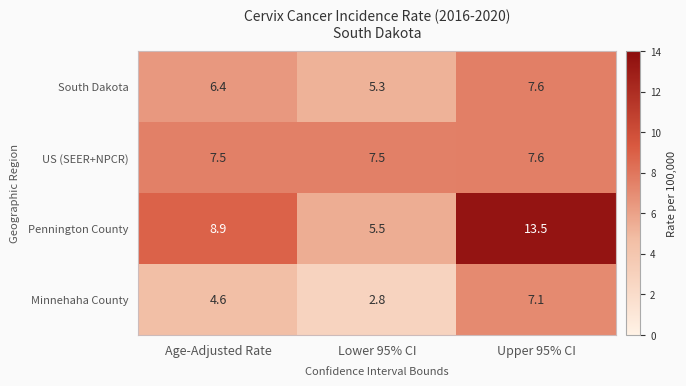

Rank the categories by South Dakota value from highest to lowest.

Upper 95% CI, Age-Adjusted Rate, Lower 95% CI